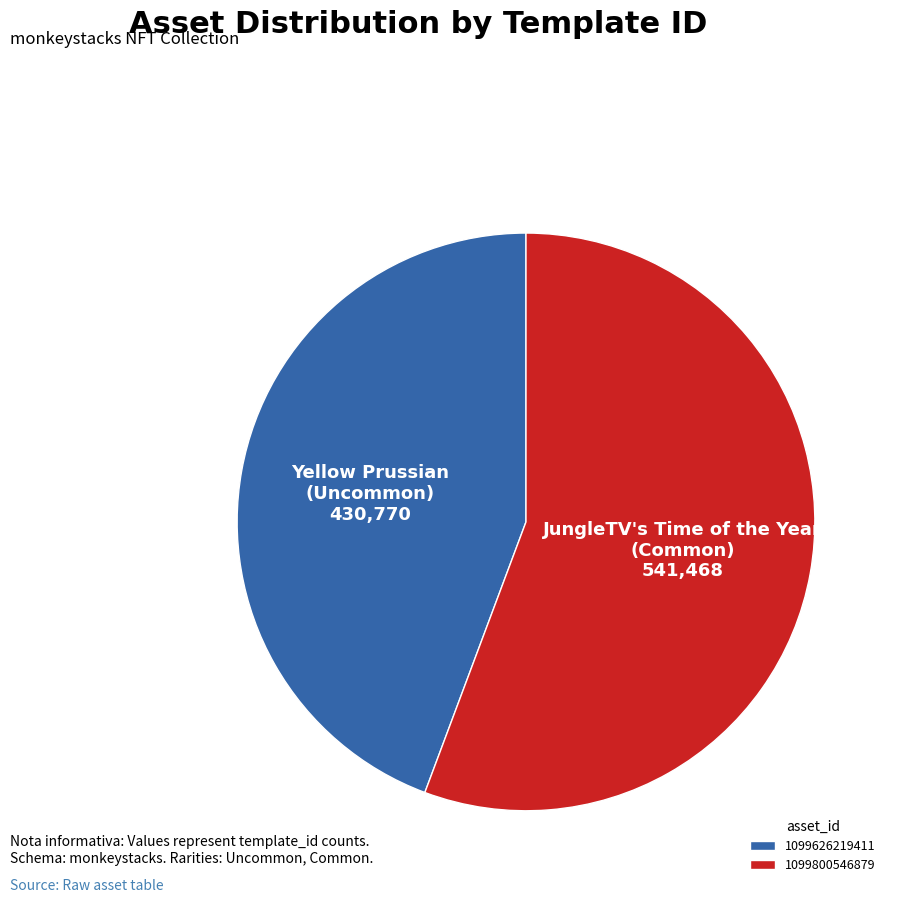

Rank the categories by value from lowest to highest.

1099626219411, 1099800546879